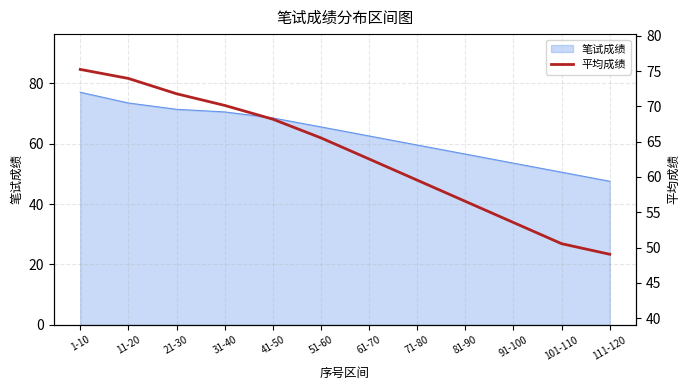

What is the label of the 3rd point from the left?

21-30